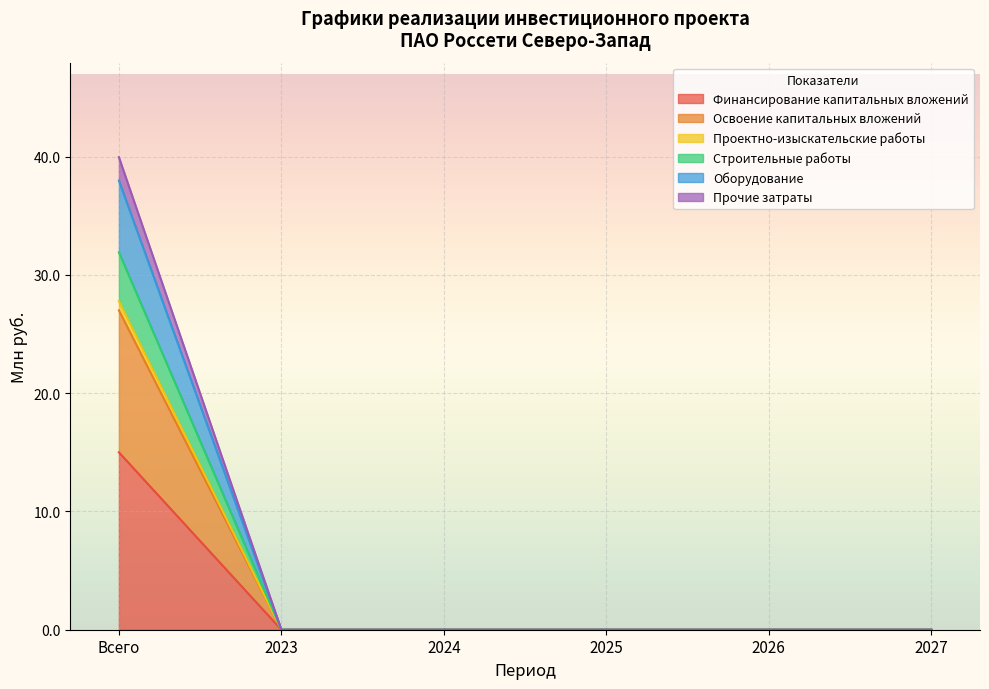

At how many categories does at least one series exceed 10?

1